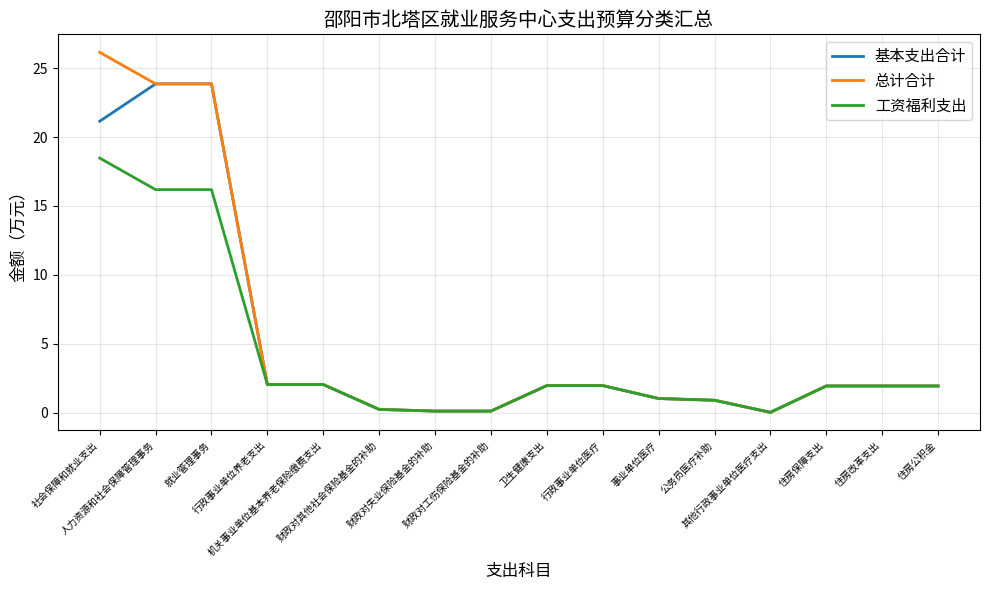

List the series in order of their peak value, highest first.

总计合计, 基本支出合计, 工资福利支出